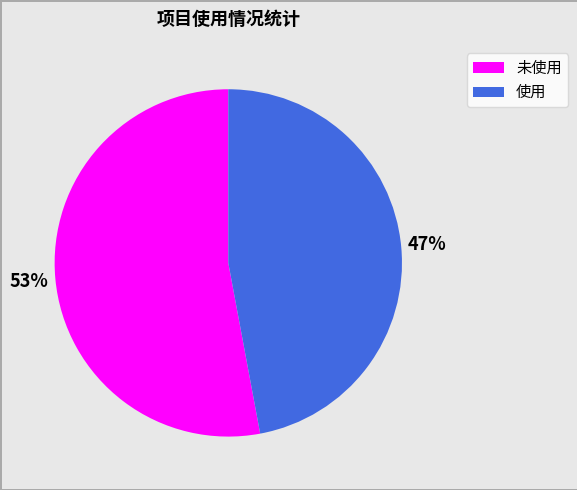

What is the ratio of the value at 未使用 to the value at 使用?

1.1